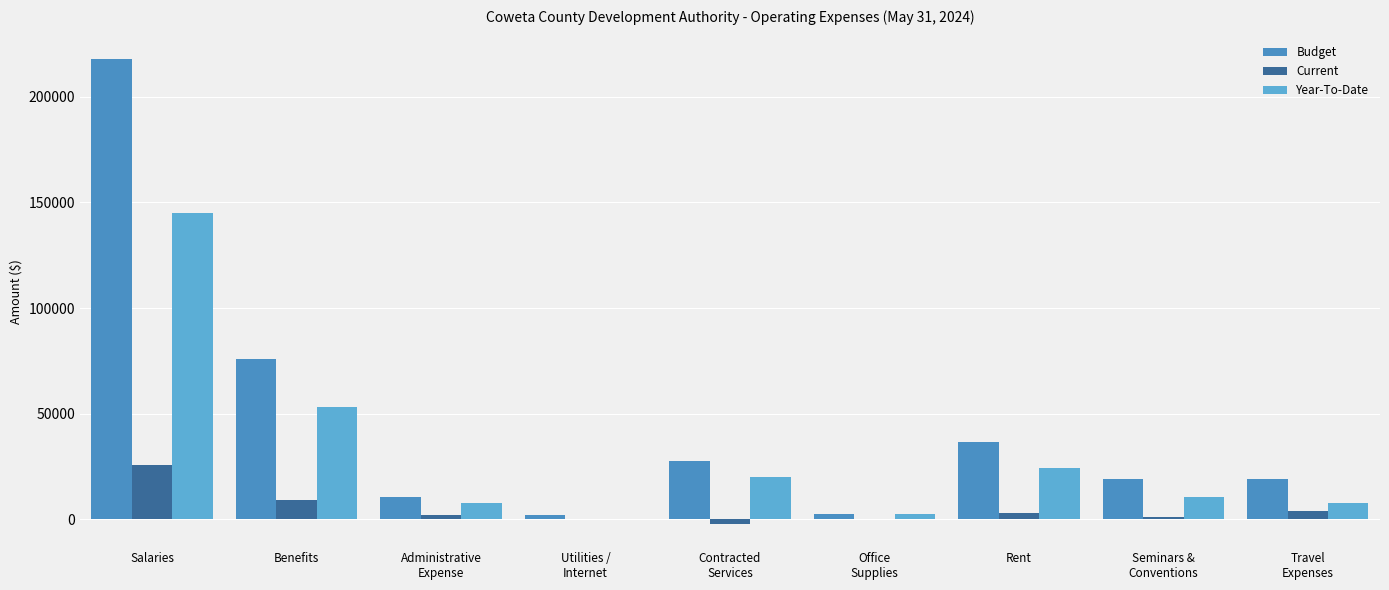

Between Office
Supplies and Travel
Expenses, which series saw the biggest shift?

Budget